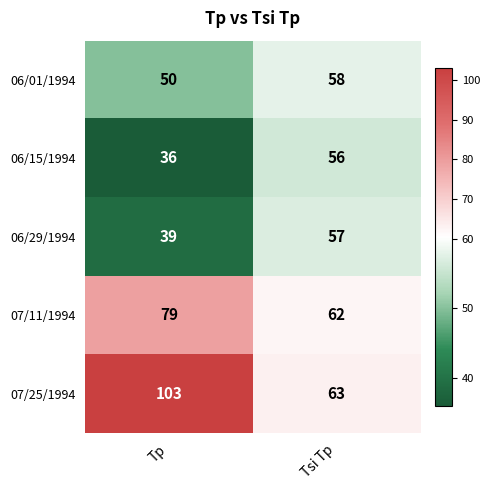

Rank the series at Tp from lowest to highest value.

06/15/1994, 06/29/1994, 06/01/1994, 07/11/1994, 07/25/1994